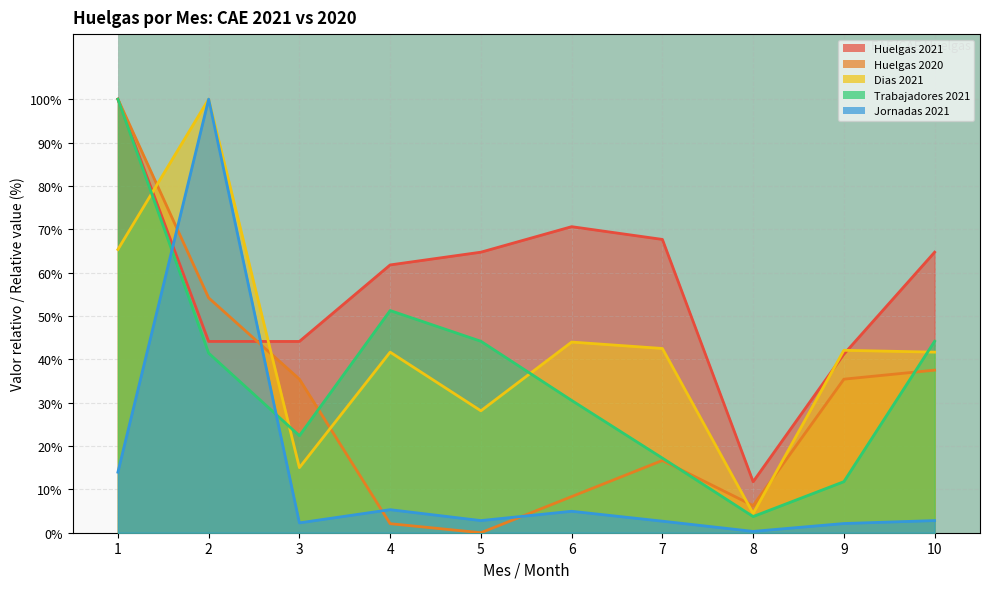

What value does the Huelgas 2021 series have at 4?

61.8